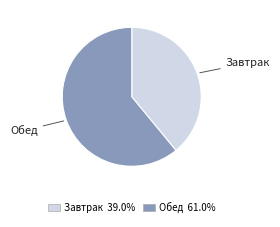

What is the largest slice in the pie chart?

Обед